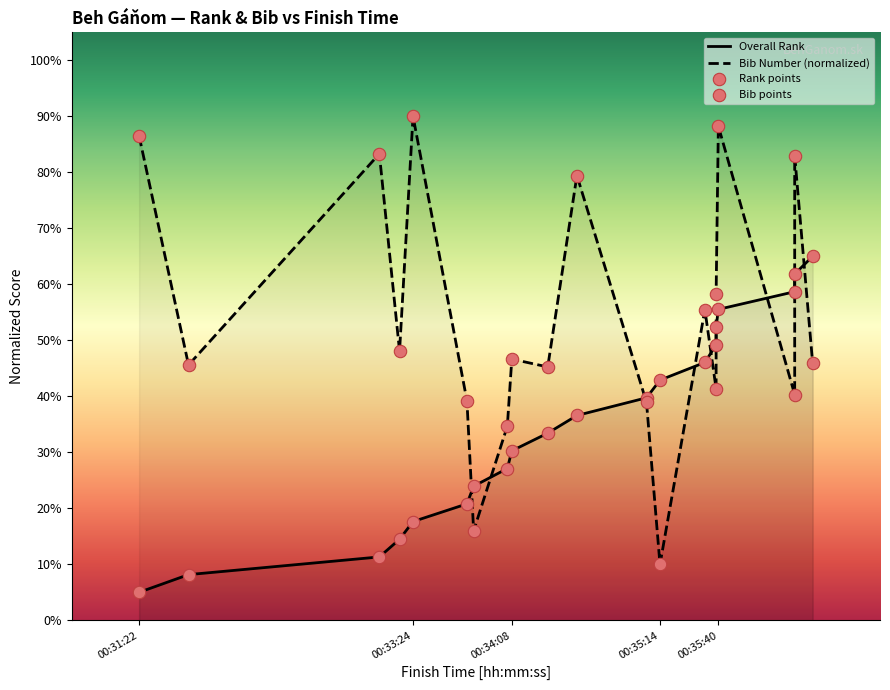

Which series reaches the minimum Y coordinate?

Overall Rank